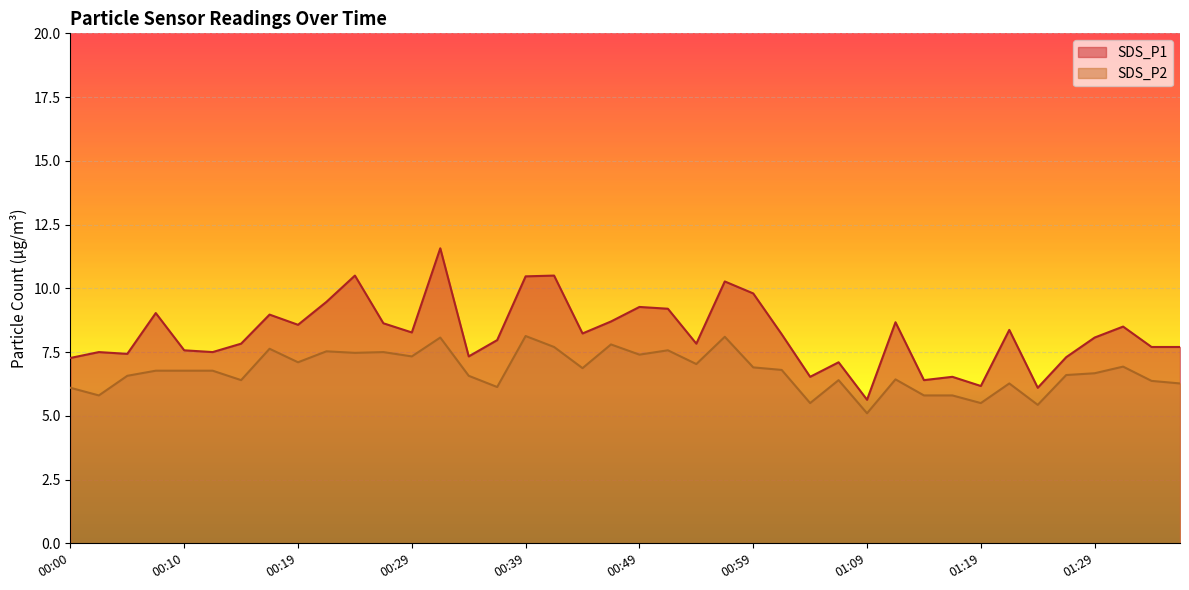

List the labels in order of SDS_P1 value, smallest first.

01:09, 01:24, 01:19, 01:14, 01:04, 01:17, 01:07, 00:00, 01:27, 00:34, 00:05, 00:02, 00:12, 00:10, 01:34, 01:37, 00:14, 00:54, 00:37, 01:29, 01:02, 00:44, 00:29, 01:22, 01:32, 00:19, 00:27, 01:12, 00:47, 00:17, 00:07, 00:52, 00:49, 00:22, 00:59, 00:57, 00:39, 00:24, 00:42, 00:32